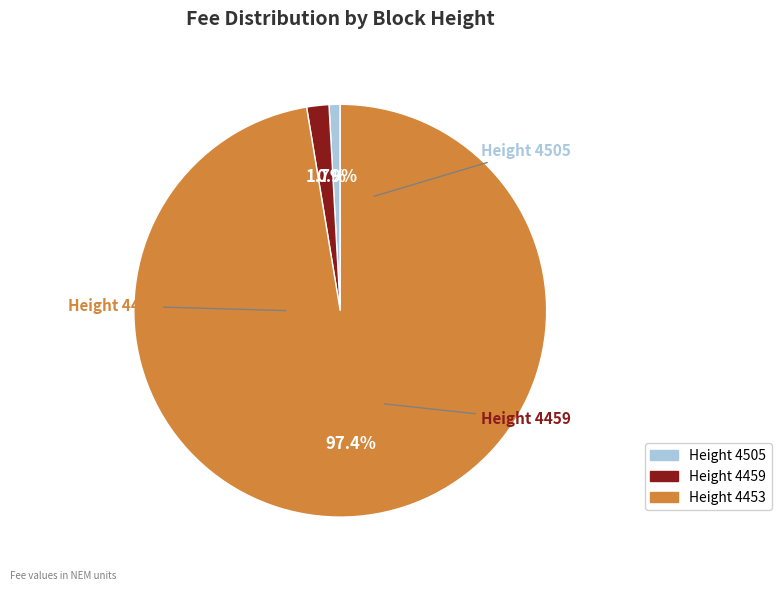

Which slice is the smallest?

4505